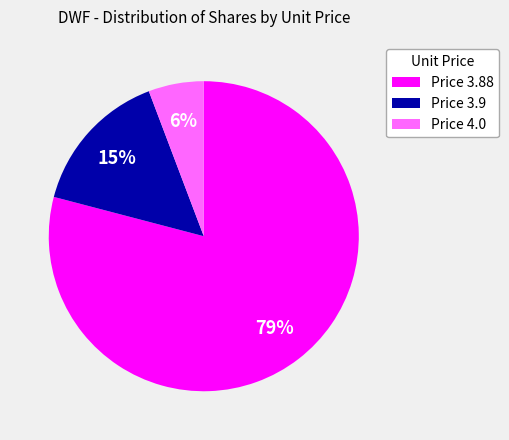

True or false: Price 3.9 accounts for 15% of the total.

True